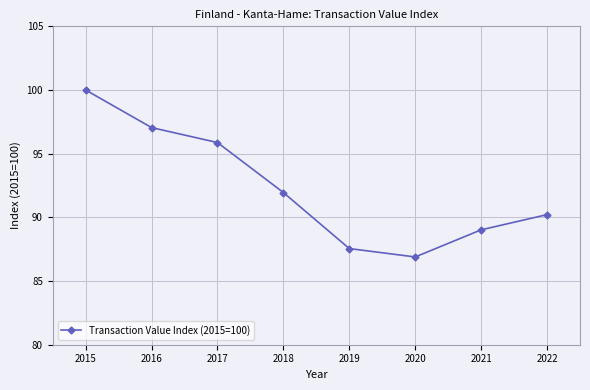

Is it true that the value at 2022 is 27.1?

False